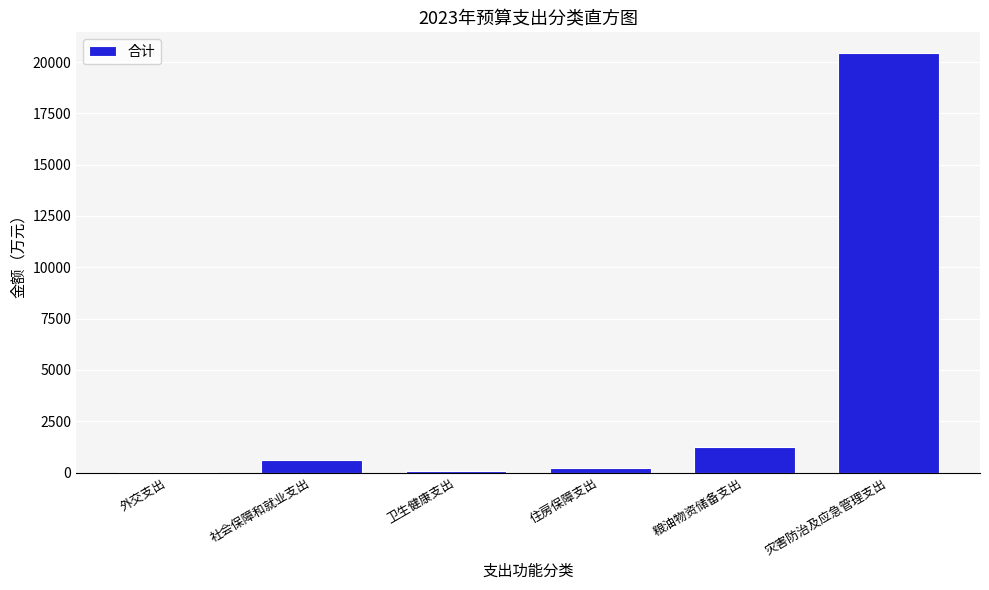

Is it true that the value at 灾害防治及应急管理支出 is 5854.9?

False